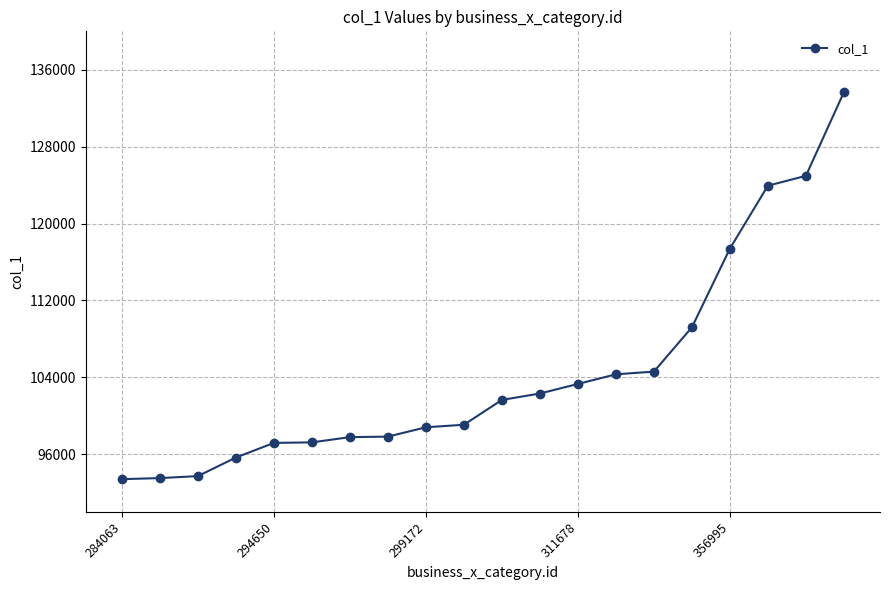

What is the greatest value displayed?

133668